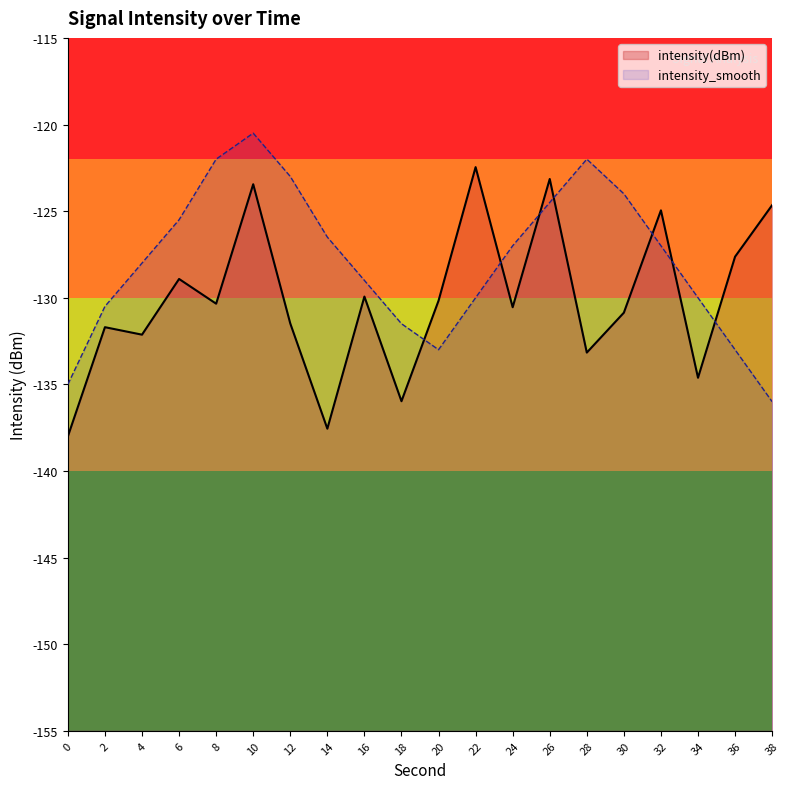

How many lines are shown in the chart?

2